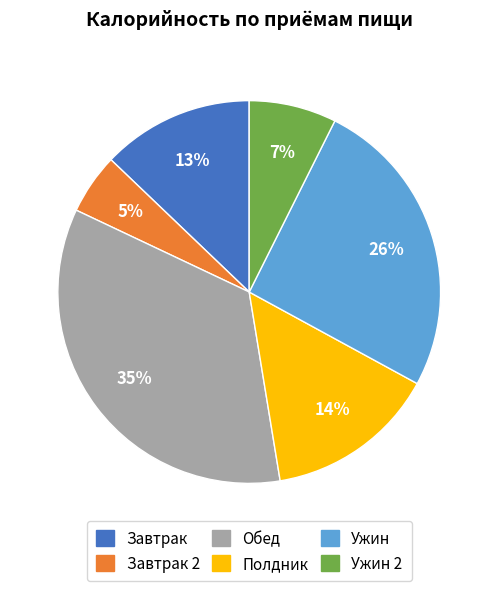

To the nearest percent, what is the average slice percentage?

17%